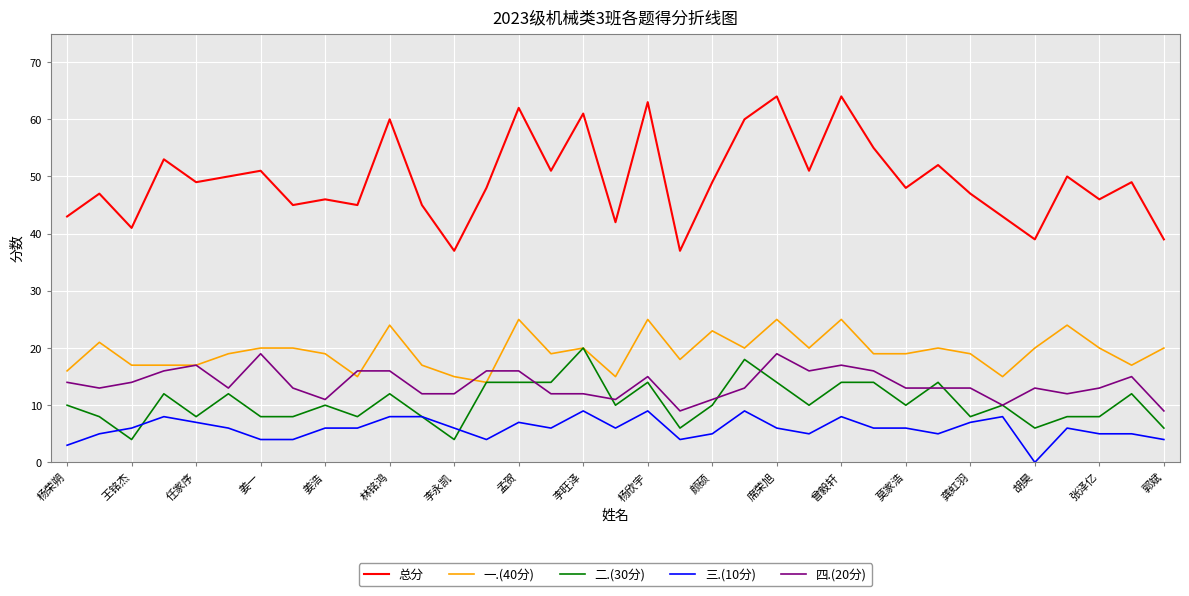

What is the greatest value displayed?

64